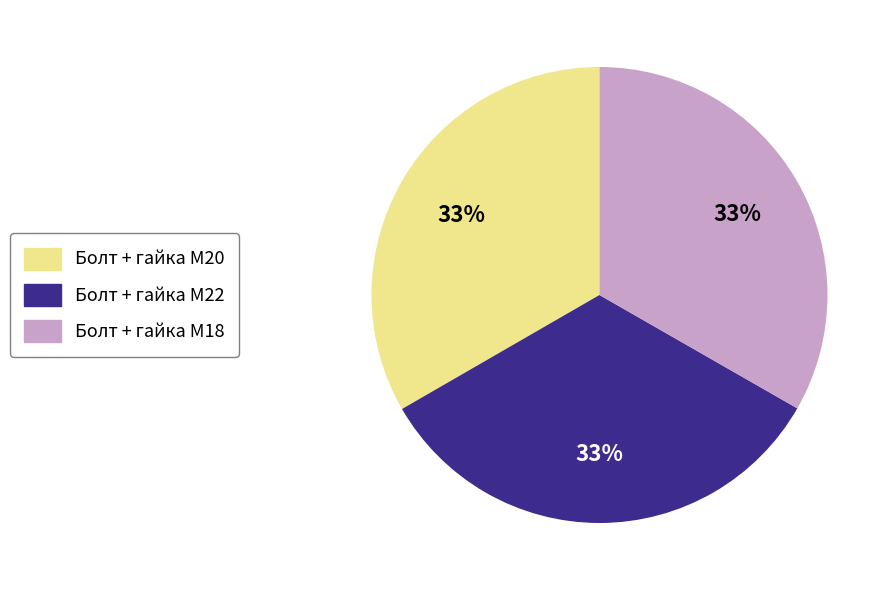

To the nearest percent, what is the combined percentage of Болт + гайка M18 and Болт + гайка M22?

67%